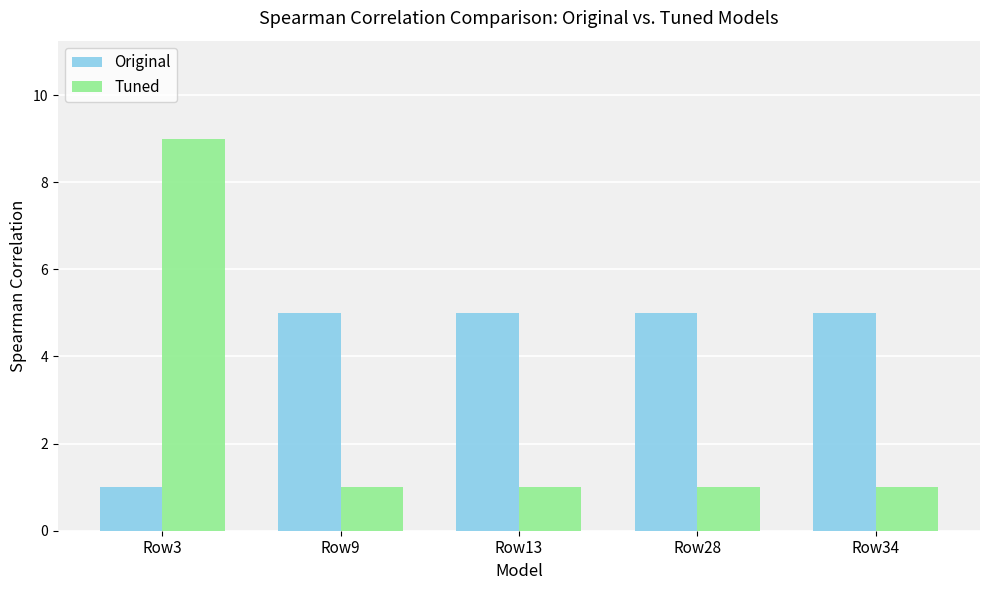

Reading right to left, what are all the values shown in this chart?

Original: Row34=5	Row28=5	Row13=5	Row9=5	Row3=1
Tuned: Row34=1	Row28=1	Row13=1	Row9=1	Row3=9